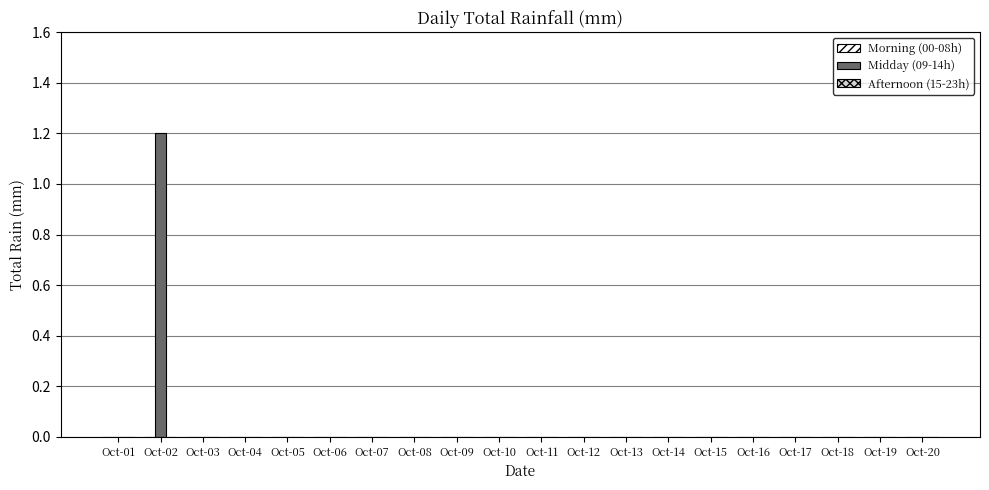

The value at Oct-13 is -0.7. True or false?

False